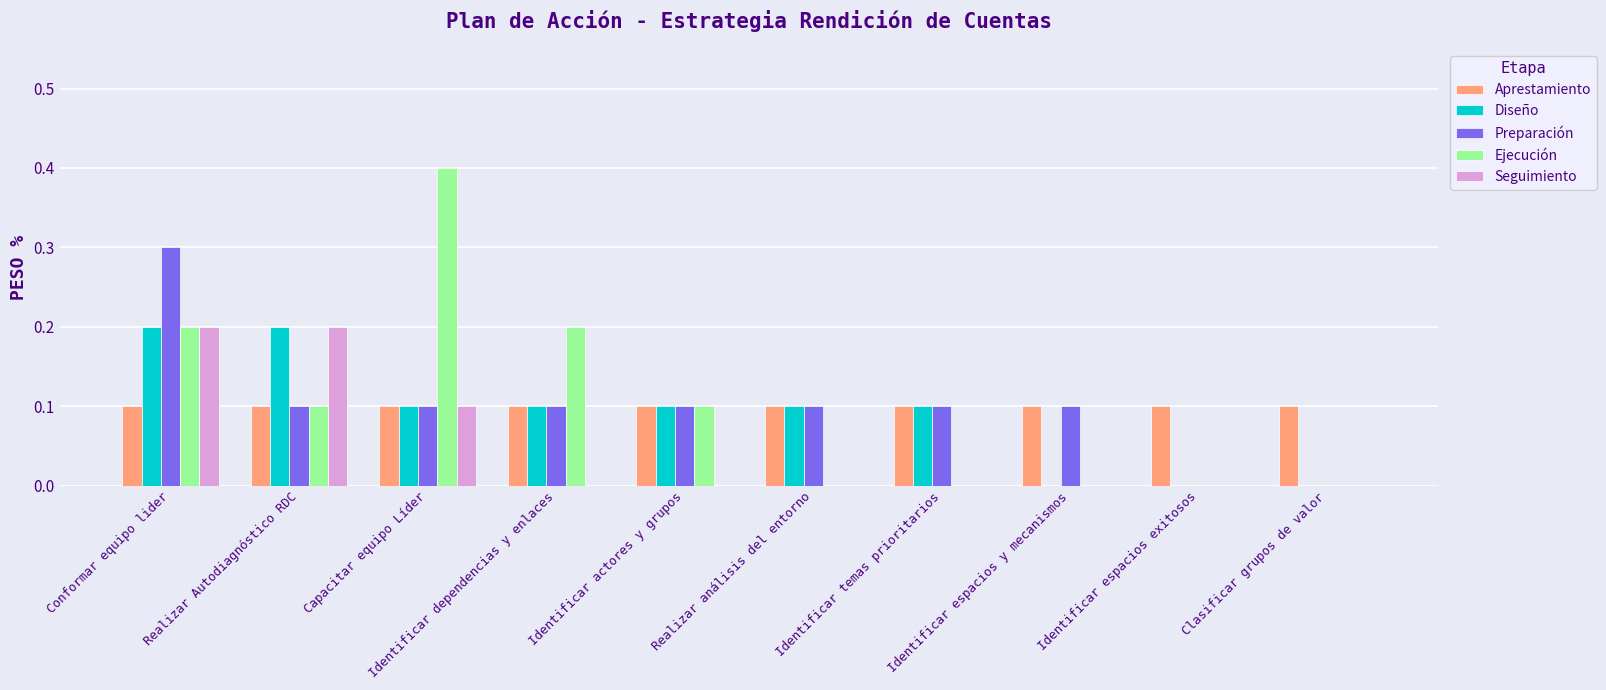

List the labels in order of Preparación value, largest first.

Conformar equipo lider, Realizar Autodiagnóstico RDC, Capacitar equipo Líder, Identificar dependencias y enlaces, Identificar actores y grupos, Realizar análisis del entorno, Identificar temas prioritarios, Identificar espacios y mecanismos, Identificar espacios exitosos, Clasificar grupos de valor